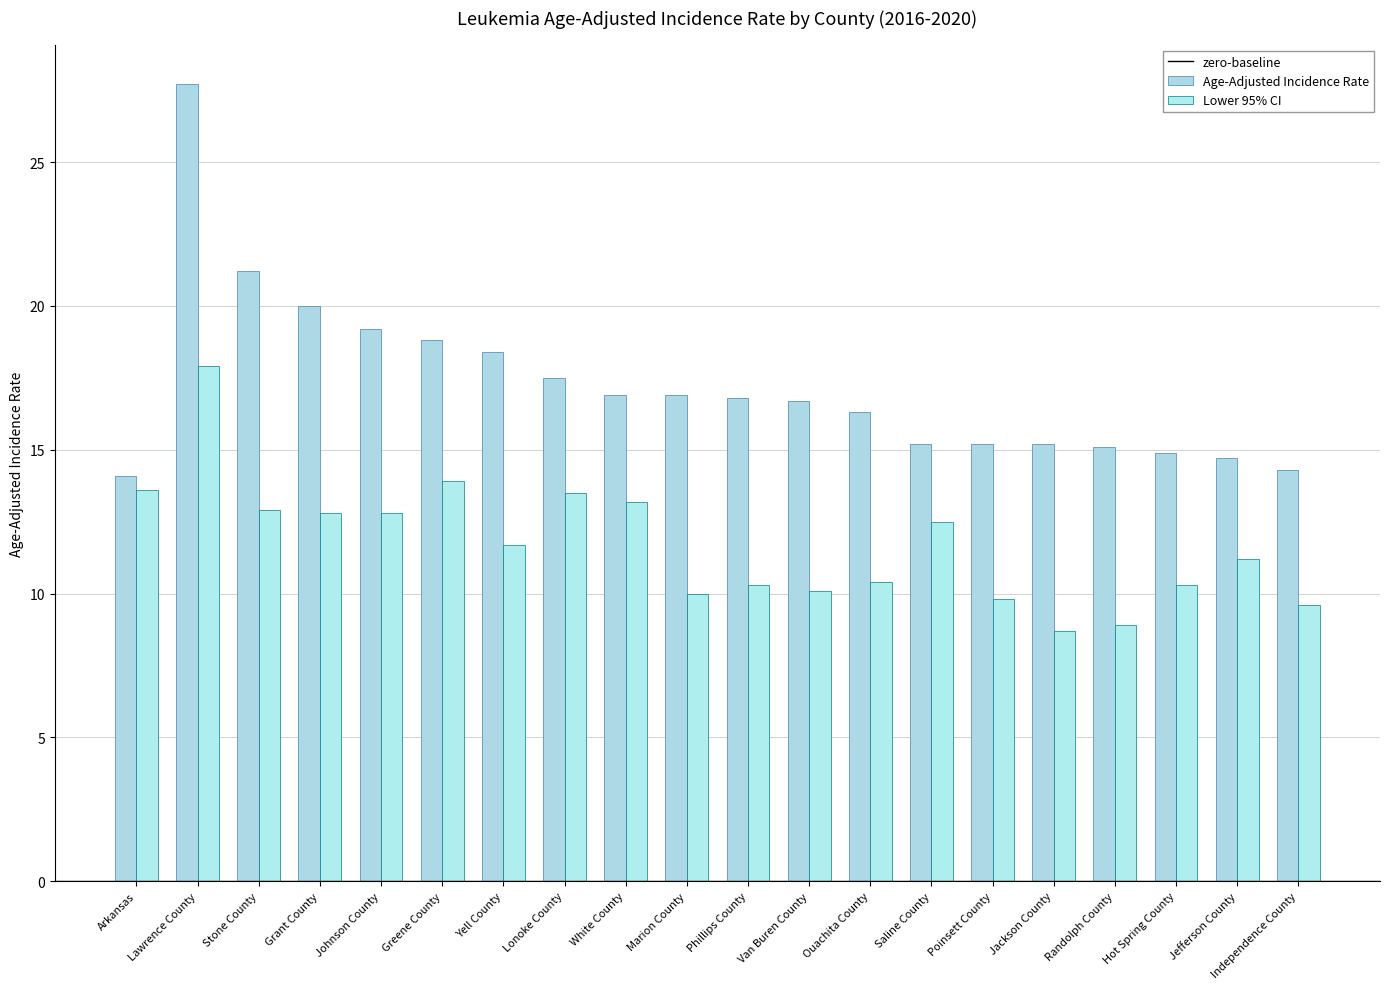

How many values in the Lower 95% CI series exceed 11?

11